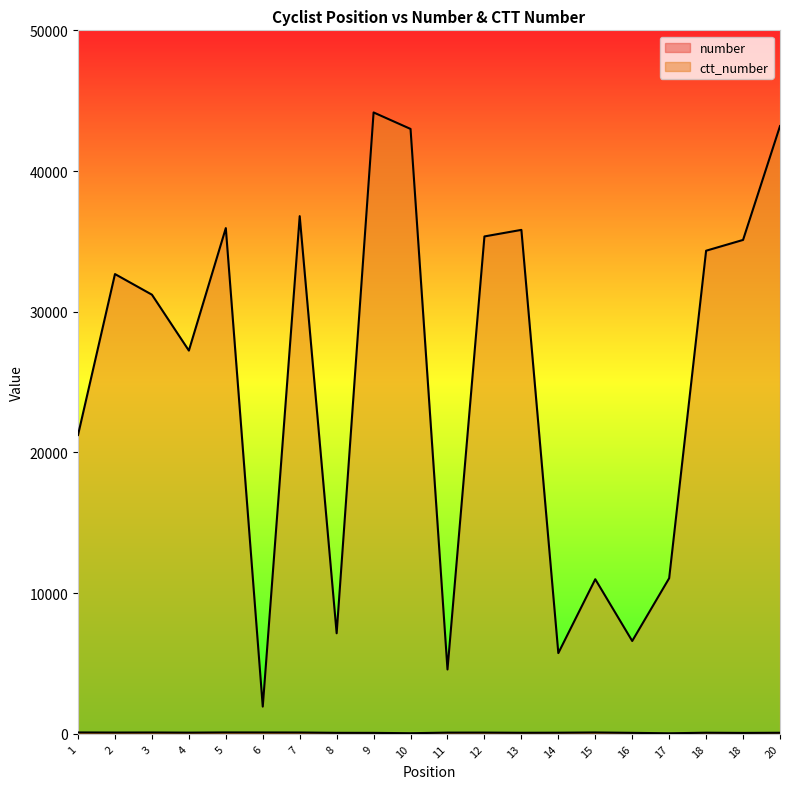

How many data points in number are less than 90?

10